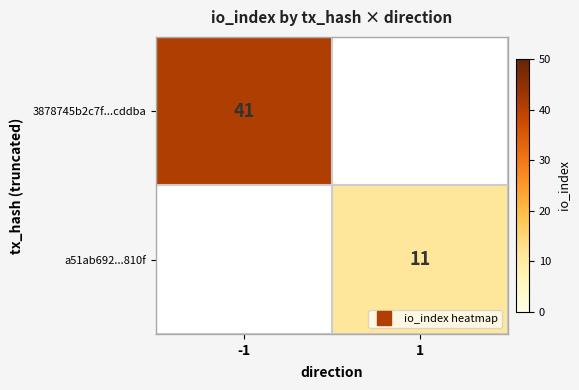

What is the sum of all a51ab692...810f values?

11